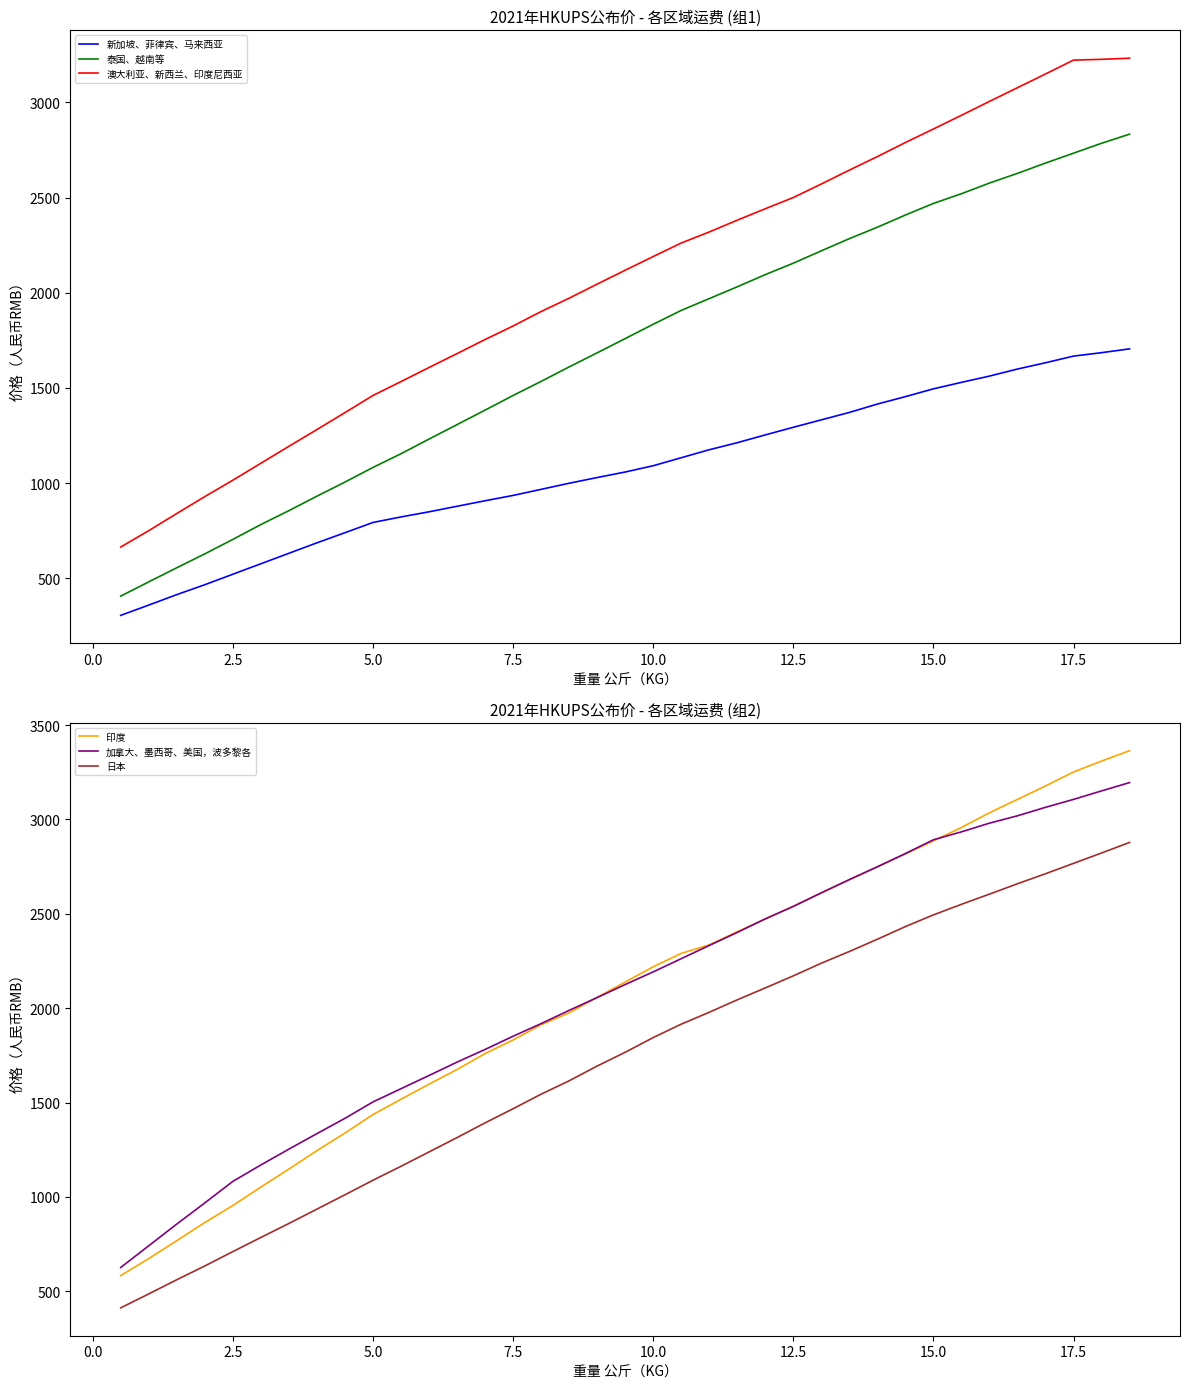

What are all the series names shown in the legend?

新加坡、菲律宾、马来西亚, 泰国、越南等, 澳大利亚、新西兰、印度尼西亚, 印度, 加拿大、墨西哥、美国，波多黎各, 日本